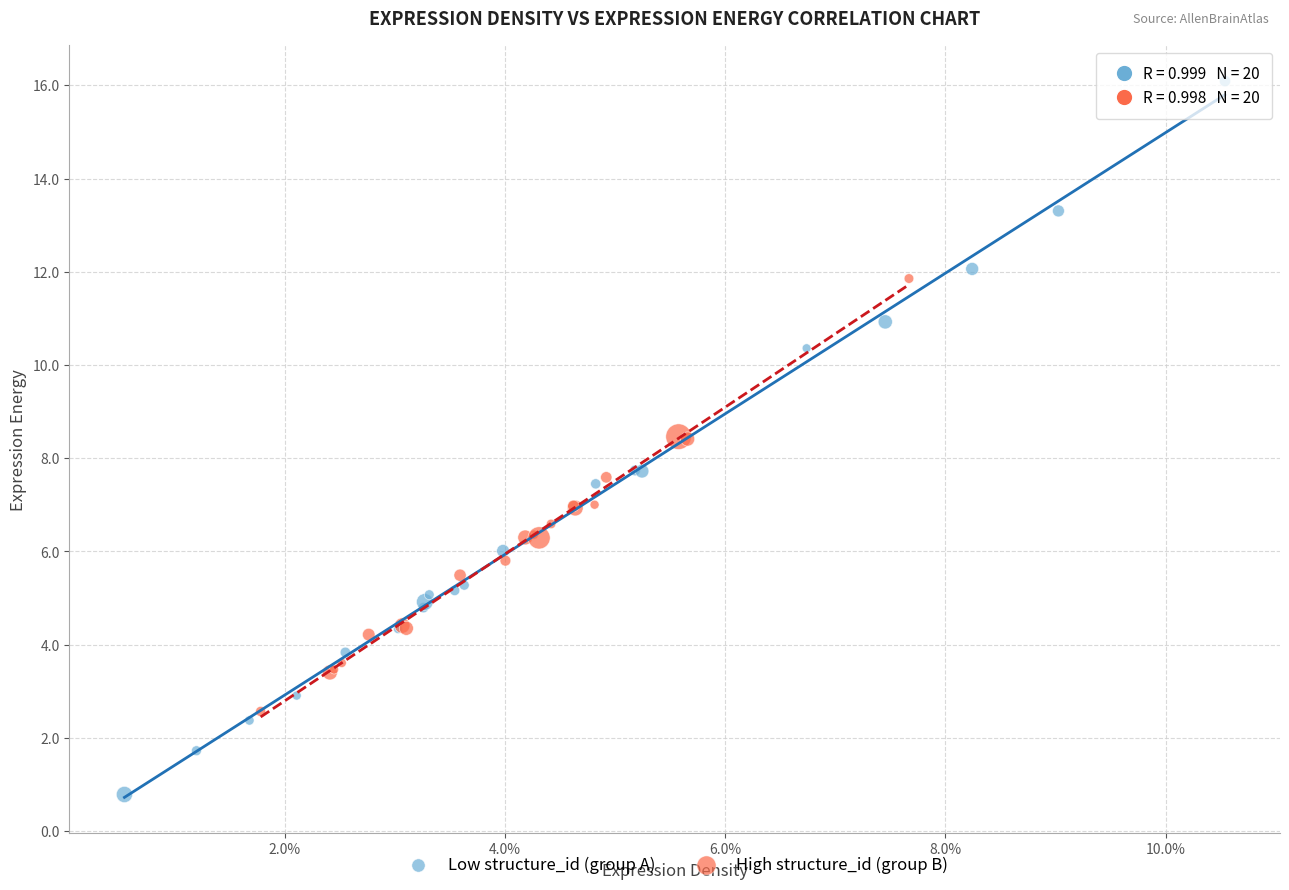

Which series has the largest Y range (max minus min)?

Low structure_id (group A)